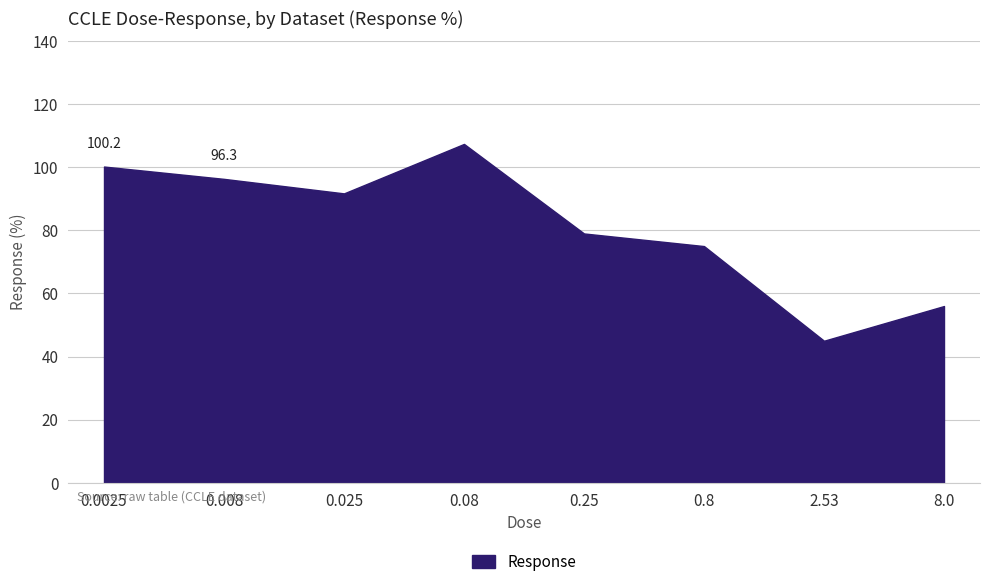

Is it true that the value at 0.25 is 126.5?

False